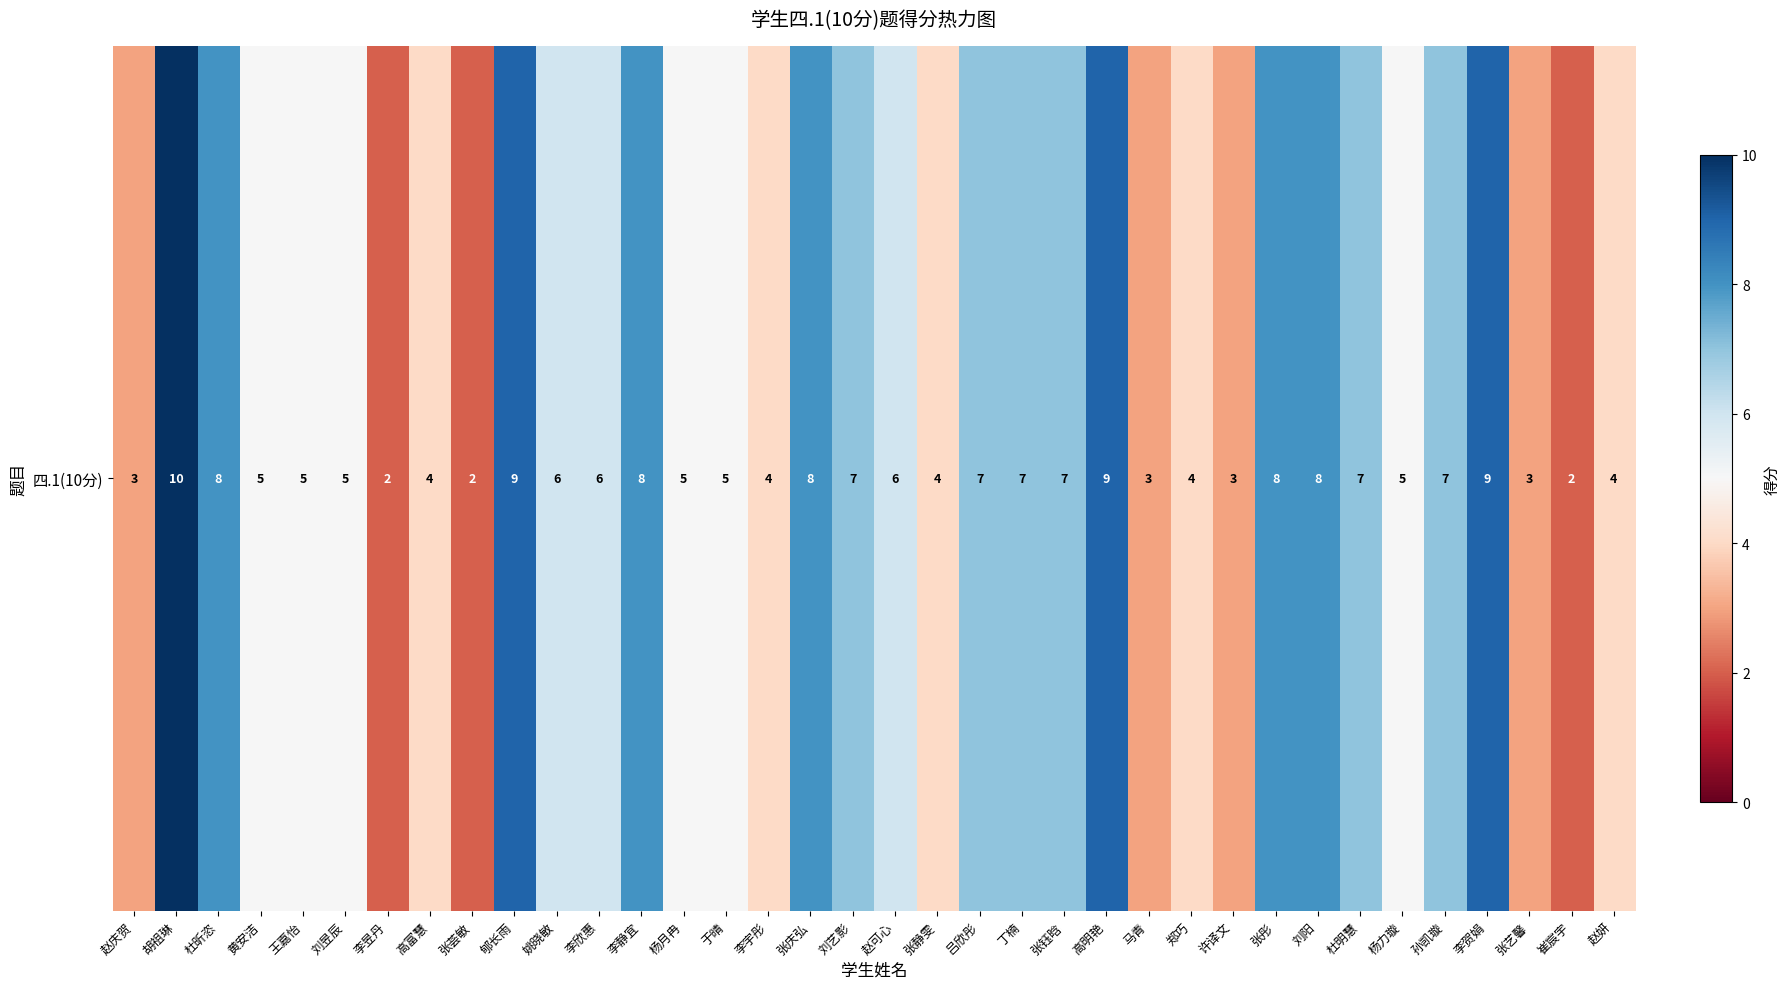

What is the minimum value shown in the chart?

2